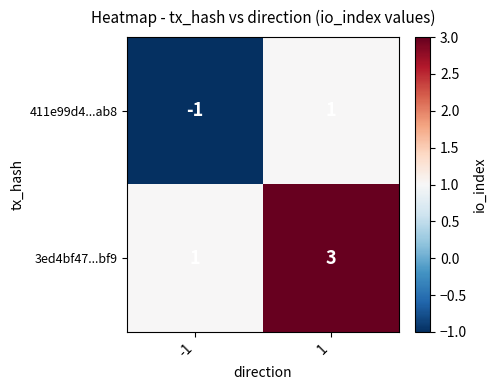

True or false: 3ed4bf47...bf9 has a value of 3 at 1.

True